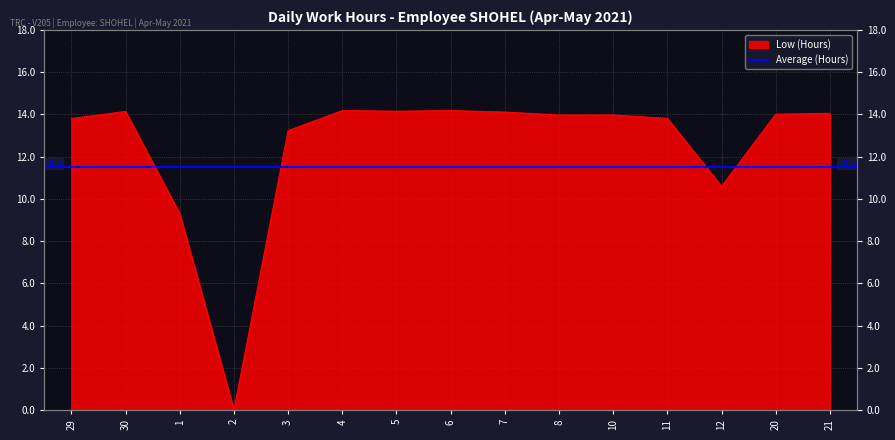

What is the label of the 11th point from the left?

10